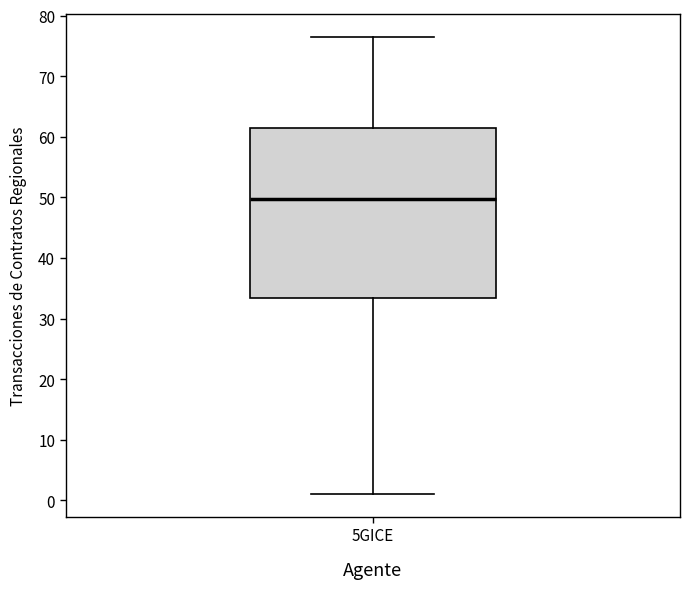

Read this box plot against the y-axis: the position of the median line, the range covered by the box, and the ends of both whiskers. The values are not printed on the chart, so give them approximately, as read against the axis.

median 50, box 33 to 61, whiskers 1 to 76